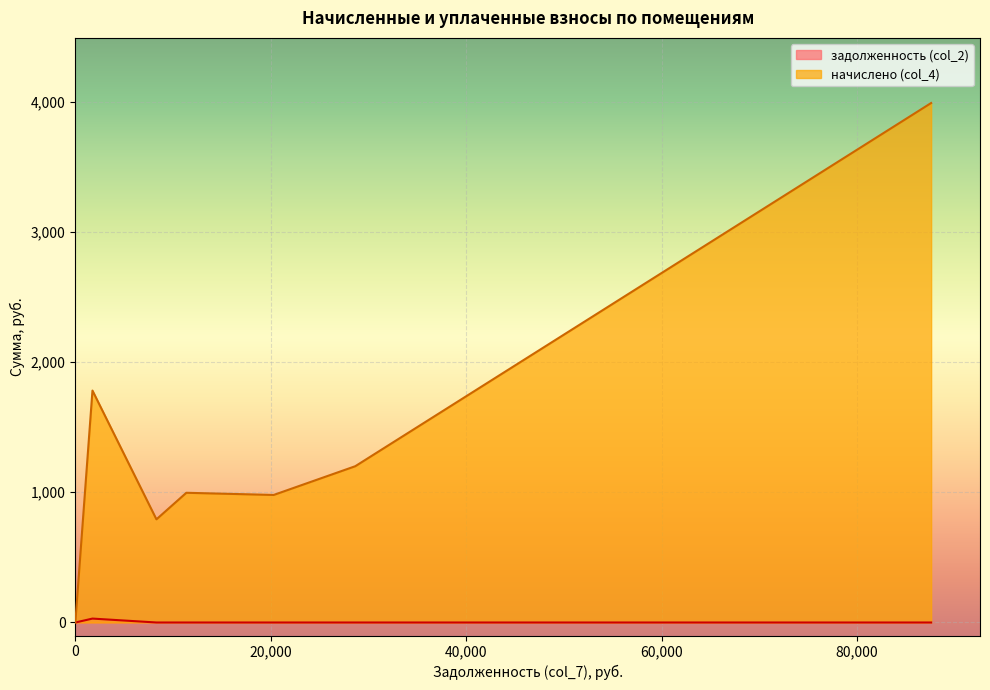

What is the sum of all values?

30.0